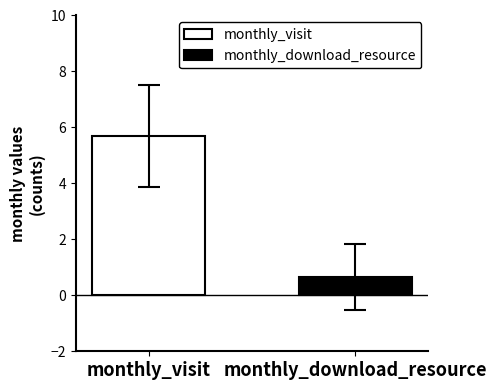

What is the lowest value of the monthly_download_resource series?

0.7